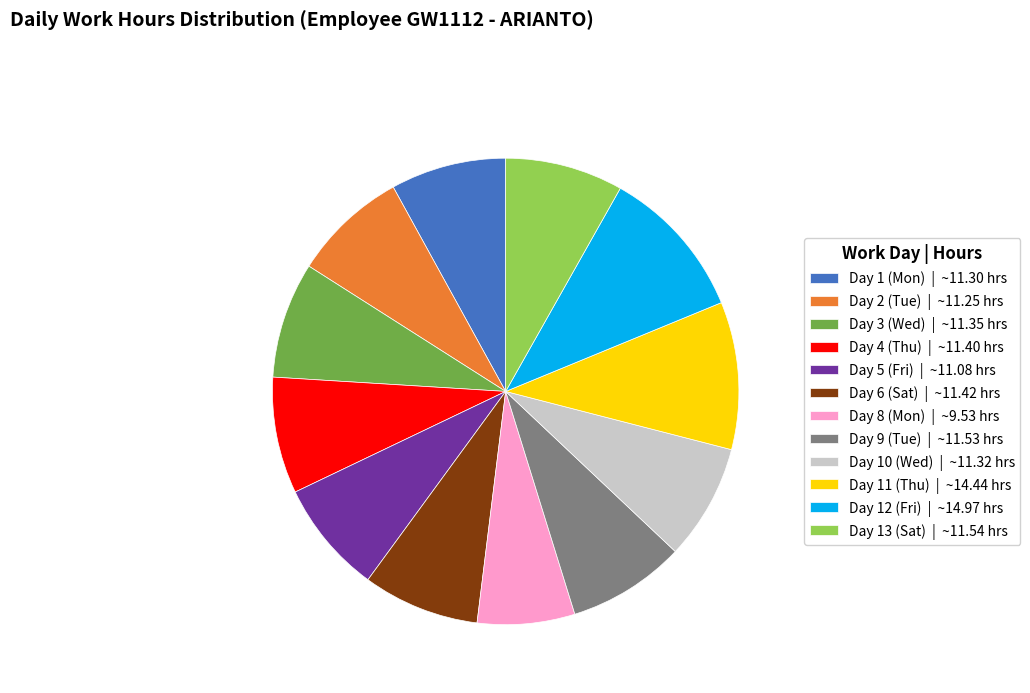

How many segments does this pie chart have?

12